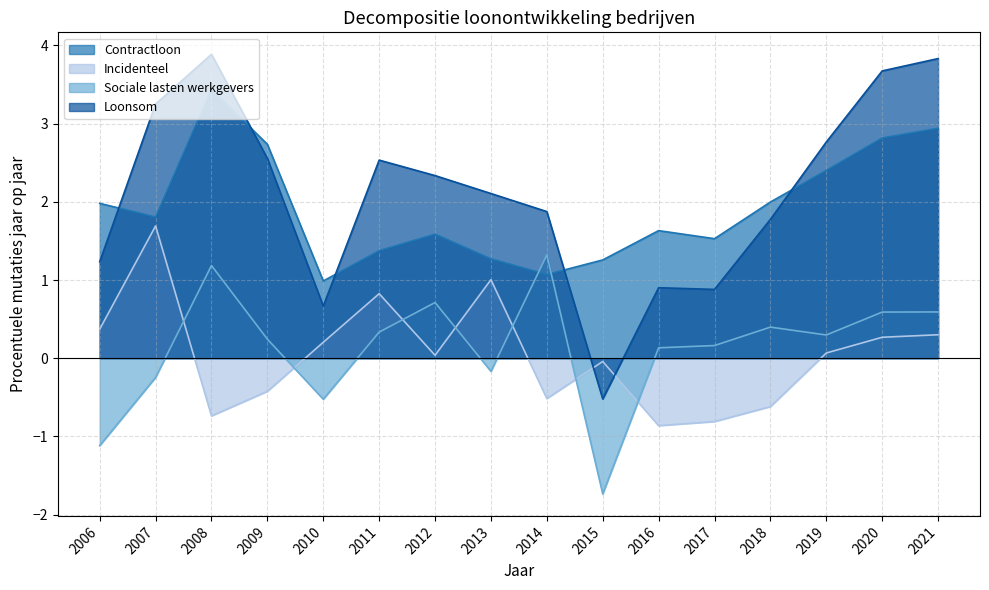

Which series has the largest range (max minus min)?

Loonsom